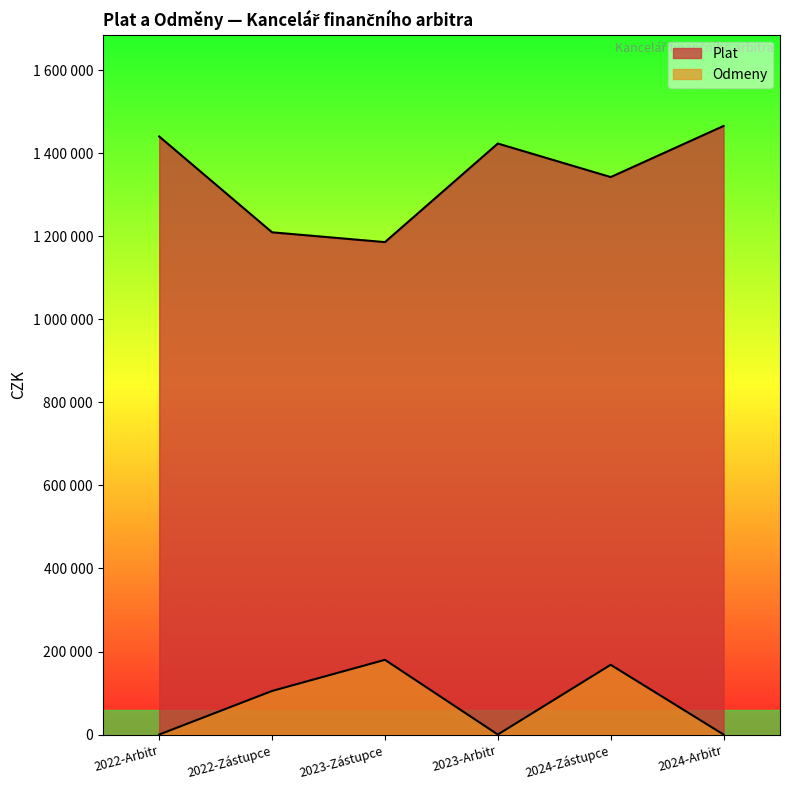

At how many categories does at least one series exceed 1201822?

5